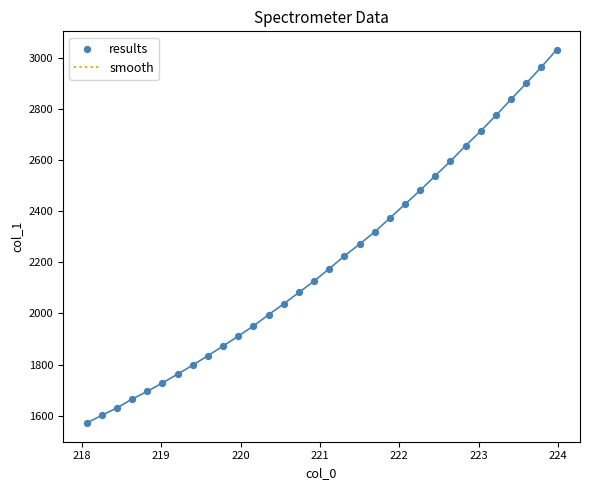

Count the number of points in this scatter plot.

32